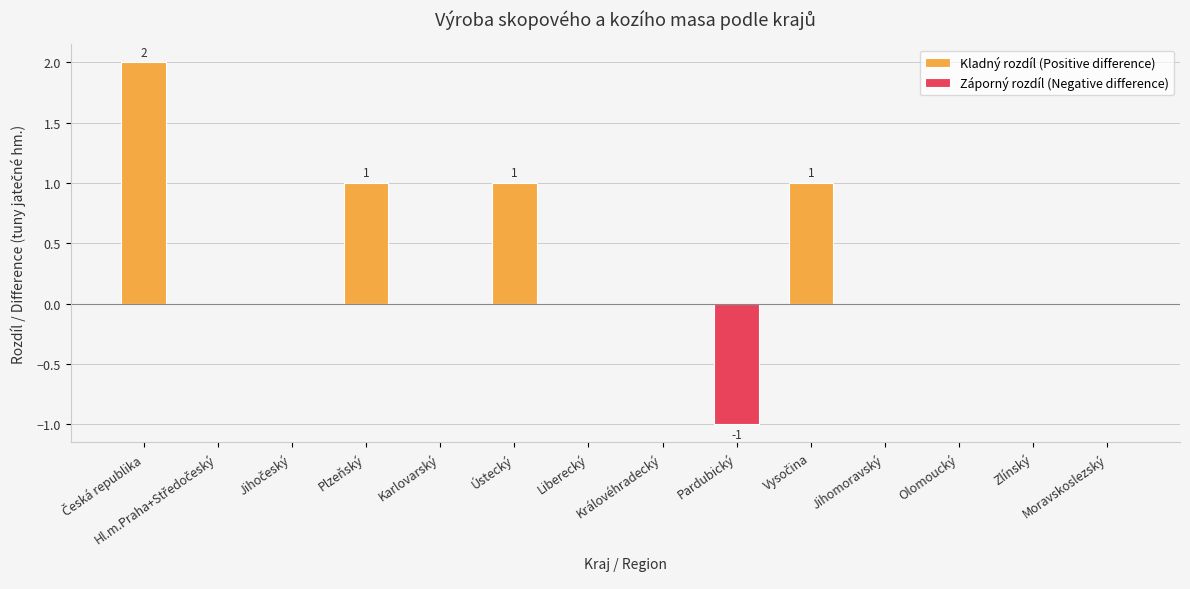

Between Olomoucký and Zlínský, which series saw the biggest shift?

Kladný rozdíl (Positive difference)